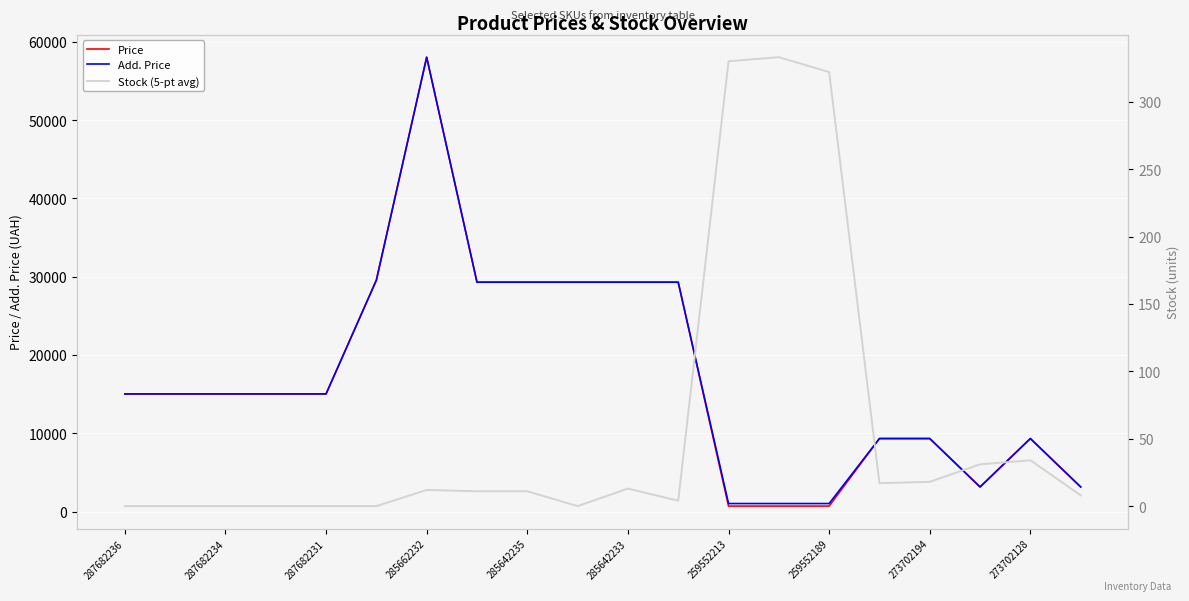

True or false: Add. Price has a value of 1017.8 at 259552213.

True